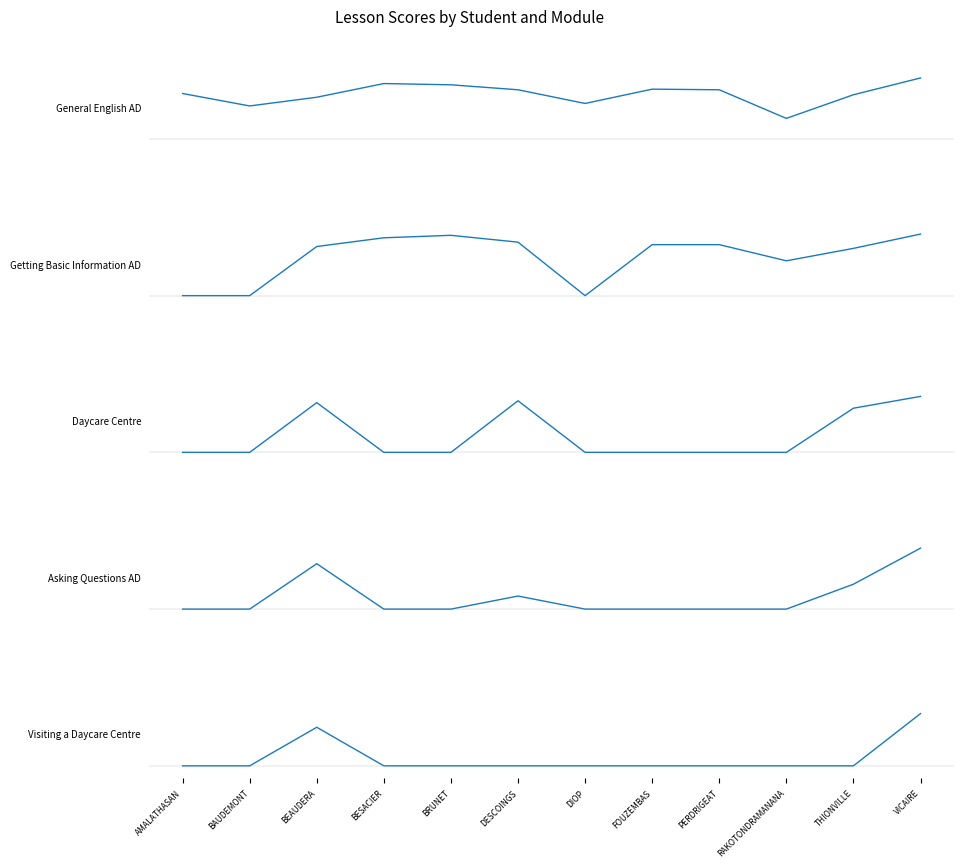

What is the label of the 6th point from the left?

DESCOINGS